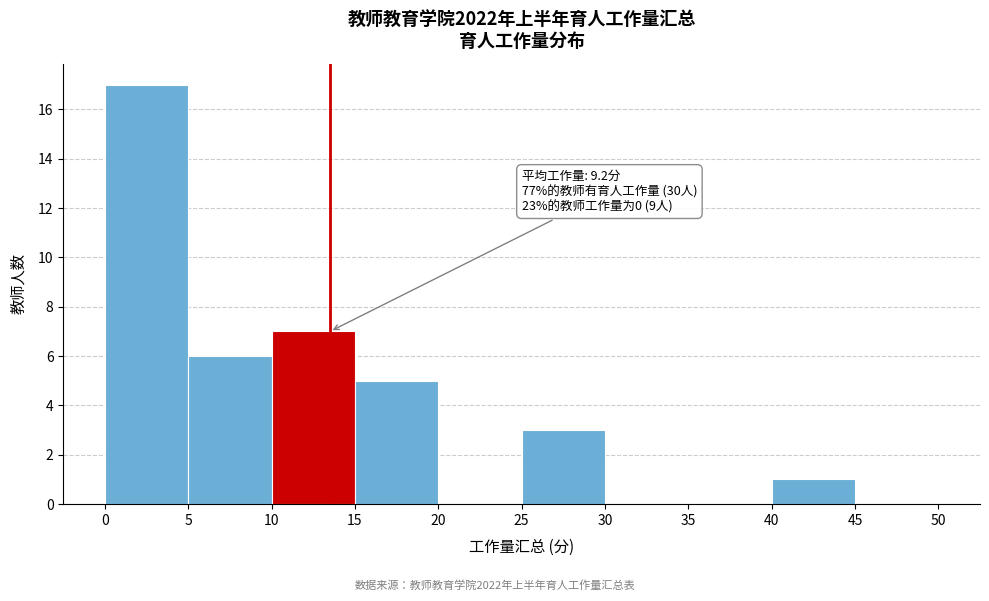

Which range on the x-axis has the tallest bar?

0 to 5